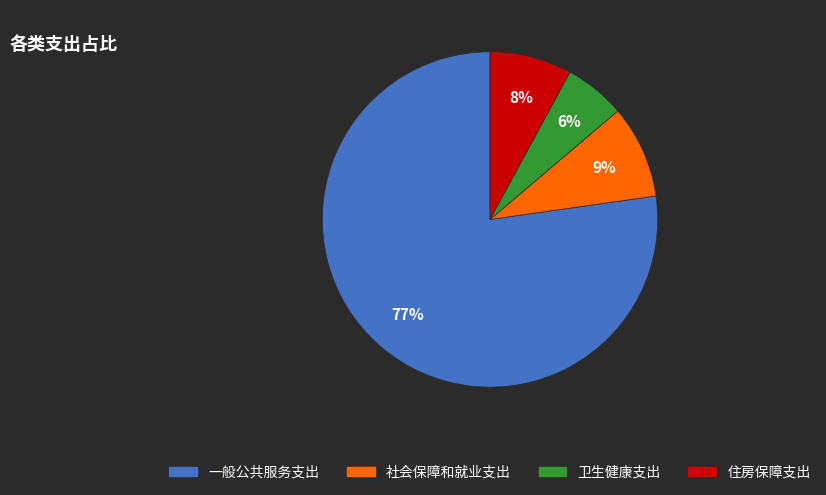

What is the smallest slice in the pie chart?

卫生健康支出